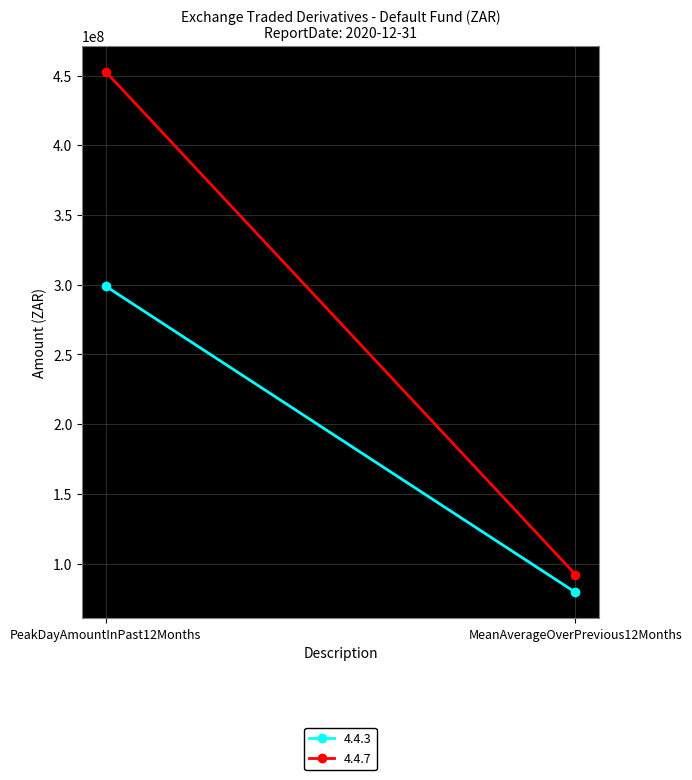

Rank the series by their average value, from lowest to highest.

4.4.3, 4.4.7